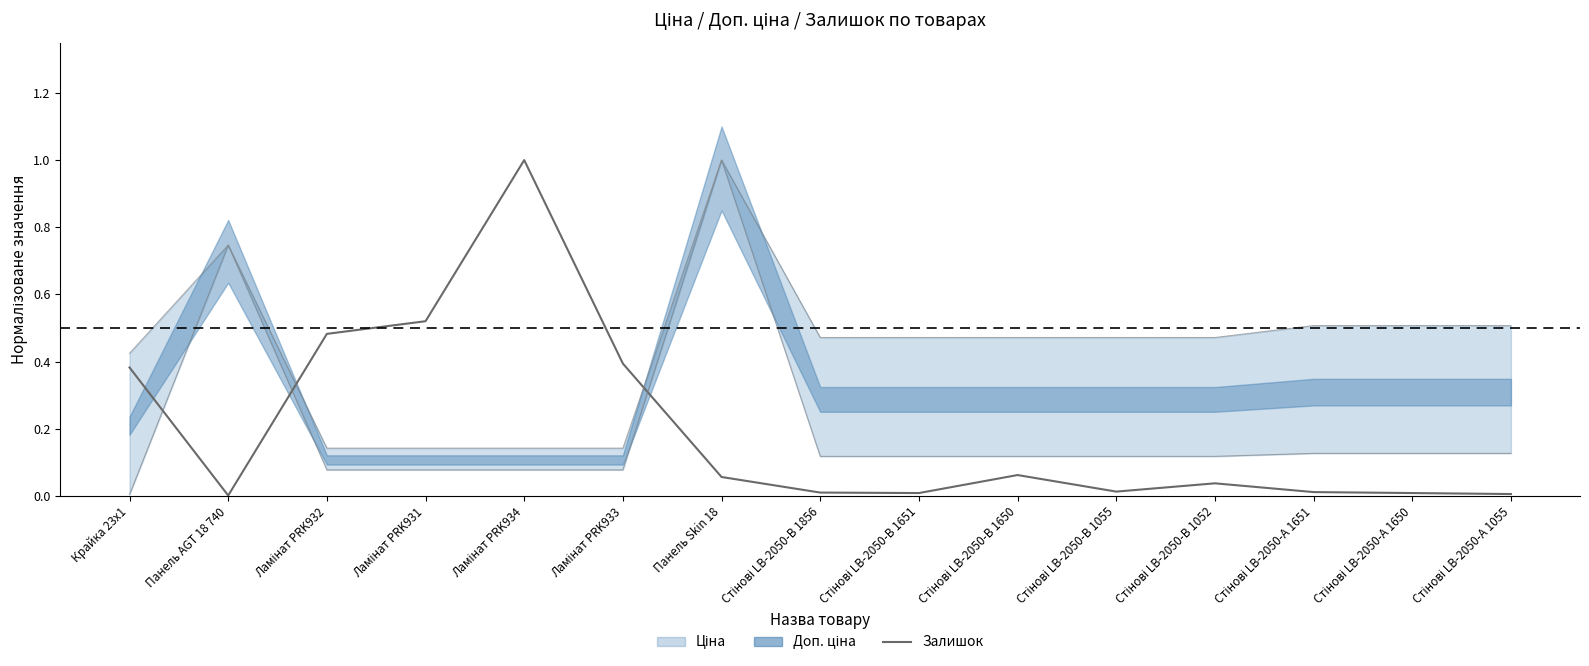

What is the label of the 7th point from the left?

Панель Skin 18